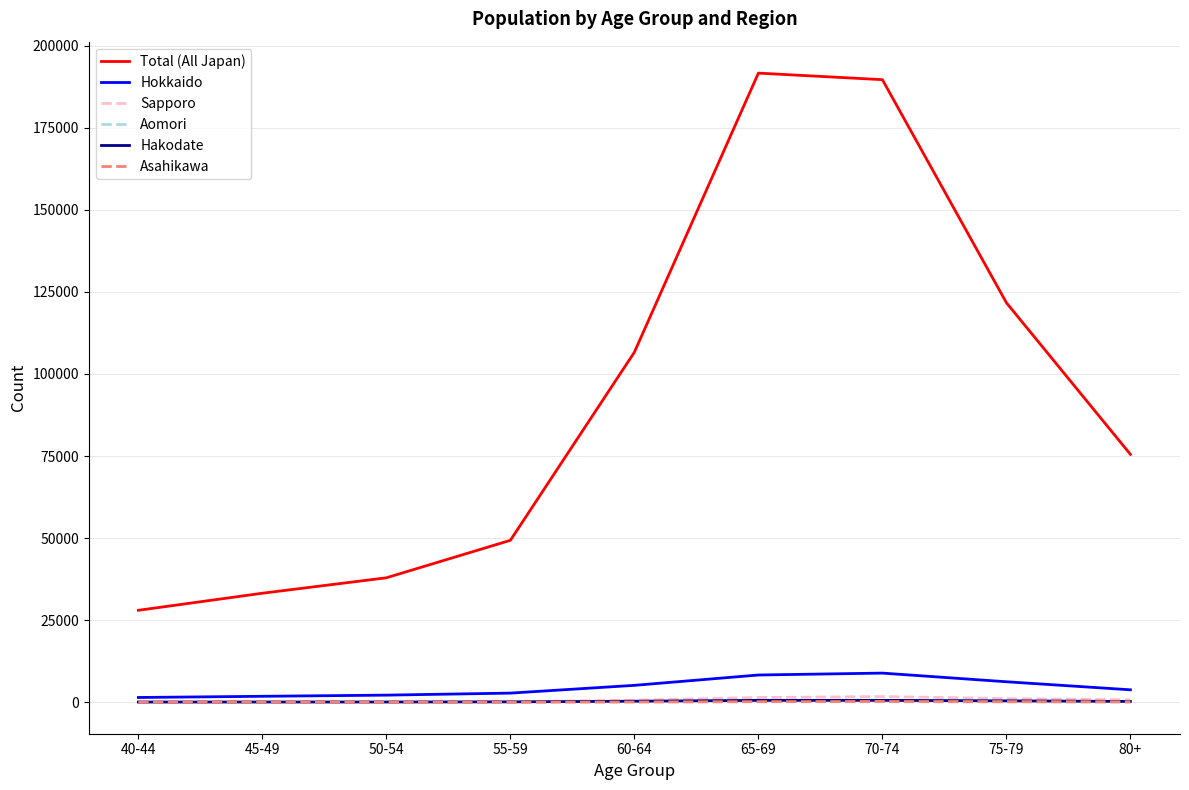

True or false: Total (All Japan) and Hokkaido cross at least once.

False